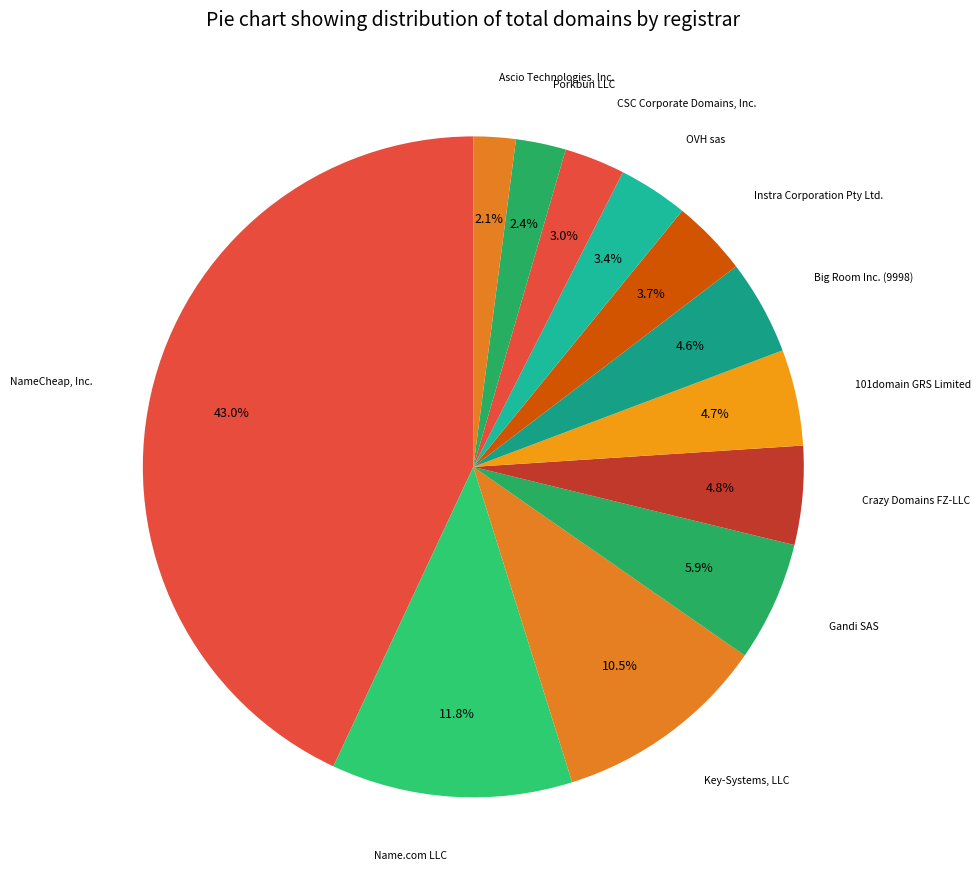

Count the number of slices in the pie.

12